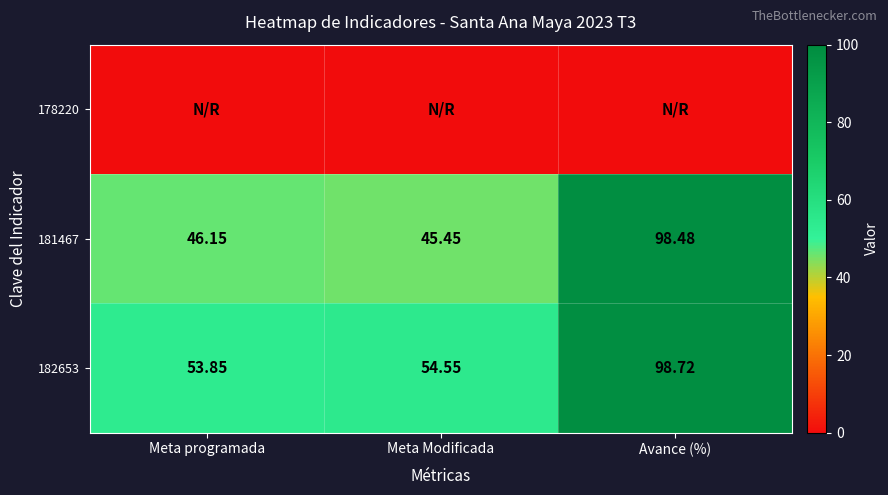

What value does the 181467 series have at Meta Modificada?

45.5